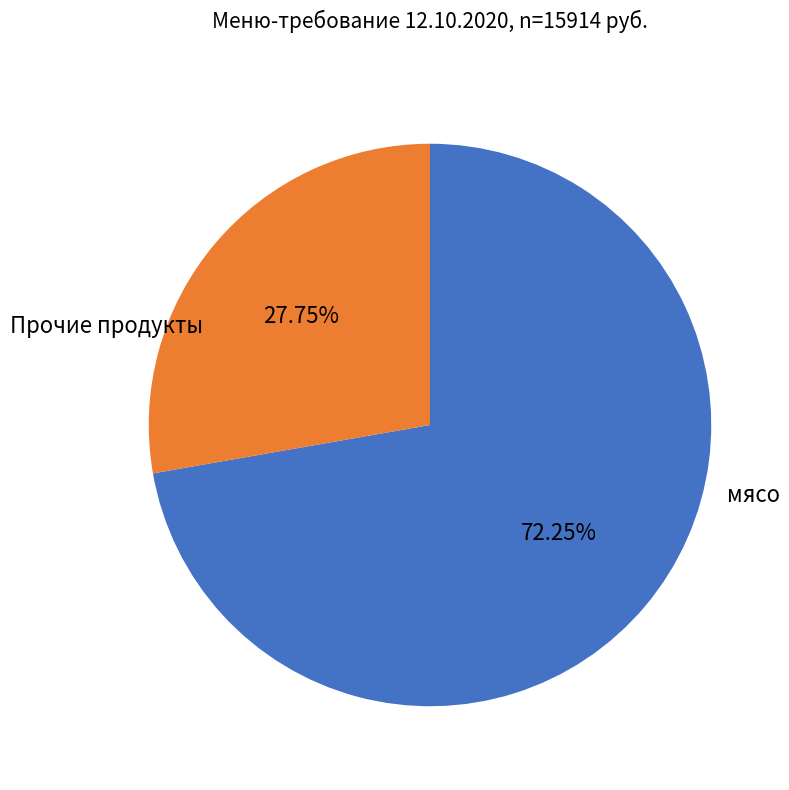

To the nearest percent, what is the average slice percentage?

50%